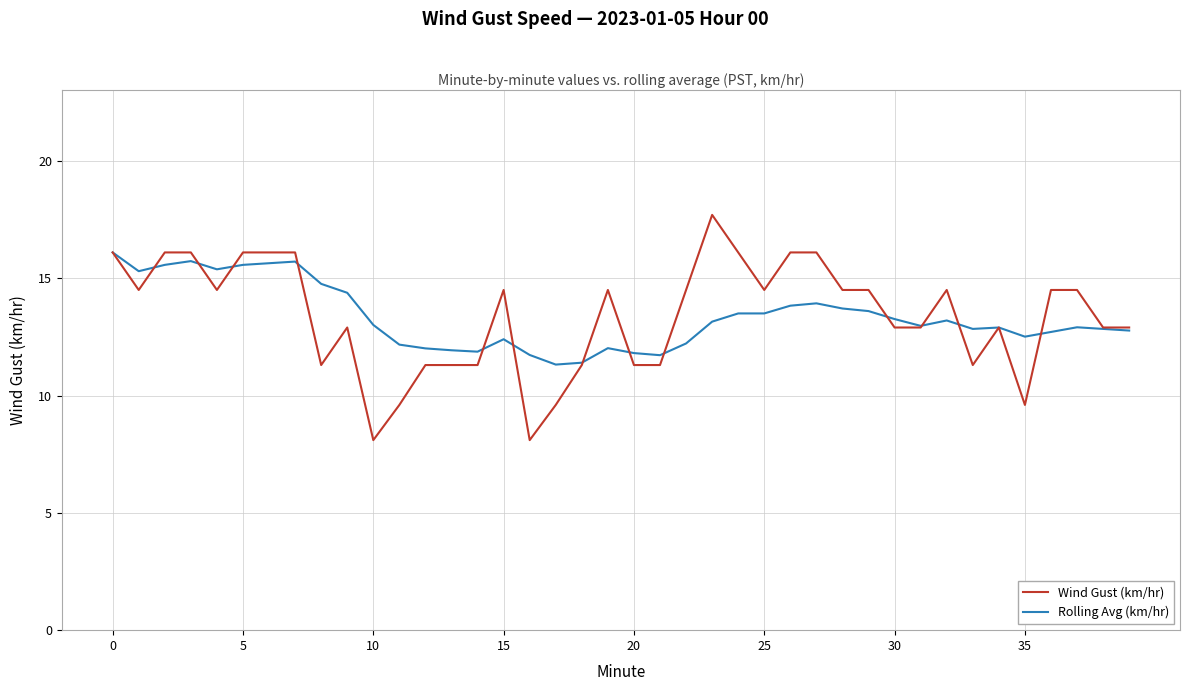

Which series has the largest range (max minus min)?

Wind Gust (km/hr)